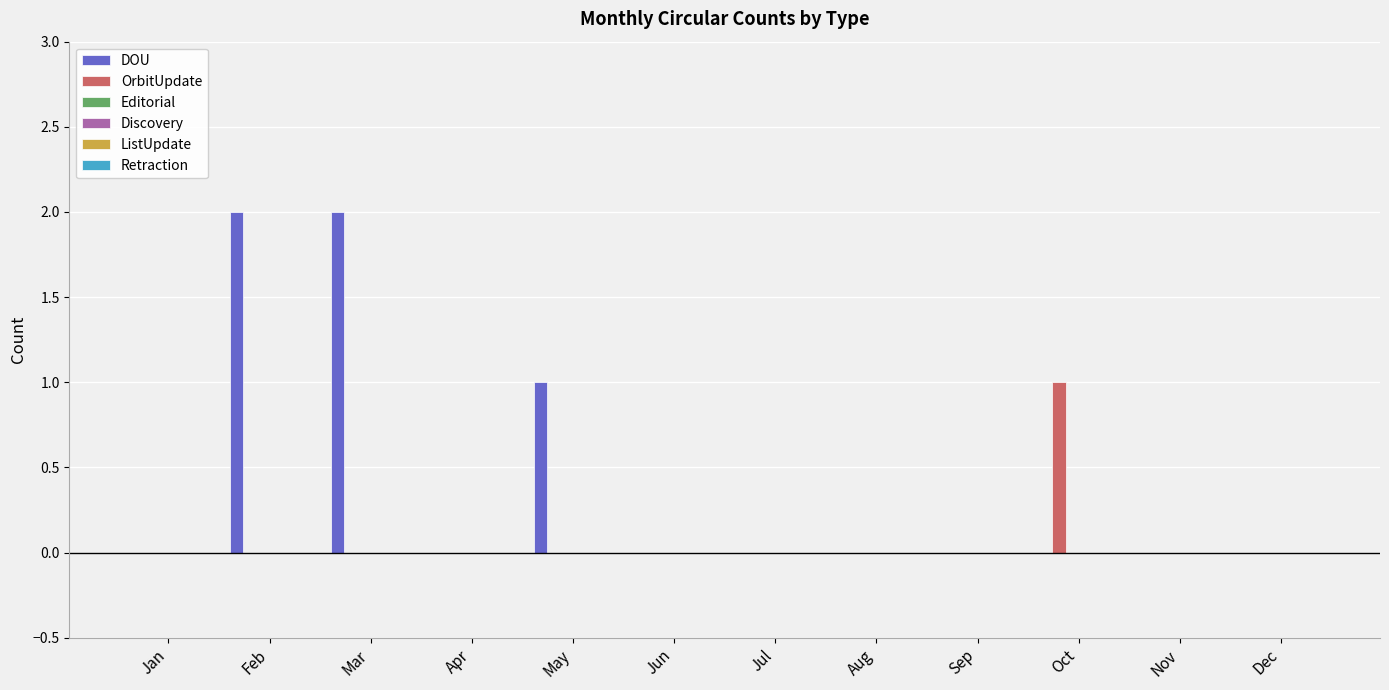

Which series has the largest total across all categories?

DOU